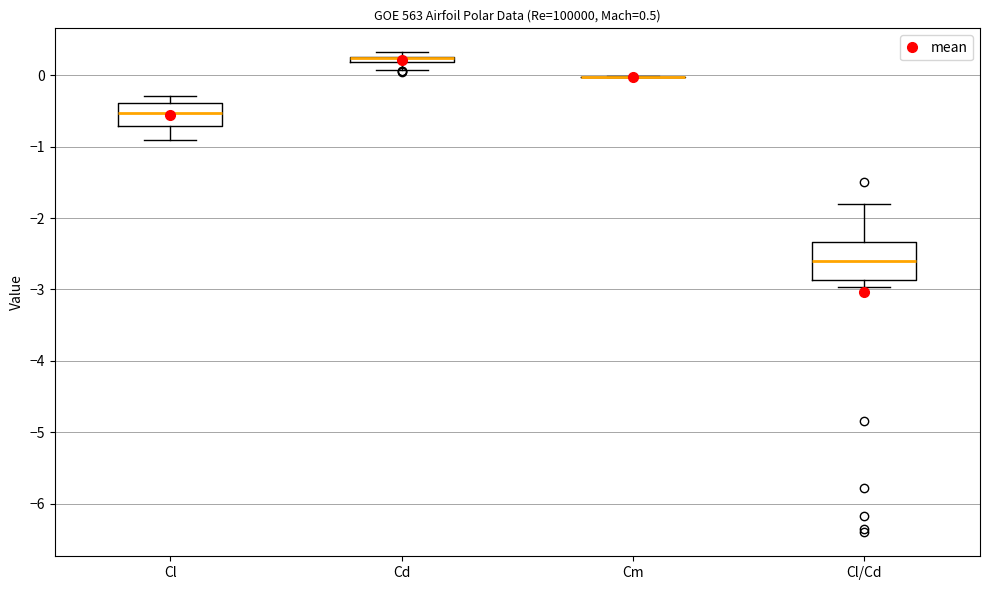

Which box is the tallest, from its lower edge to its upper edge?

Cl/Cd